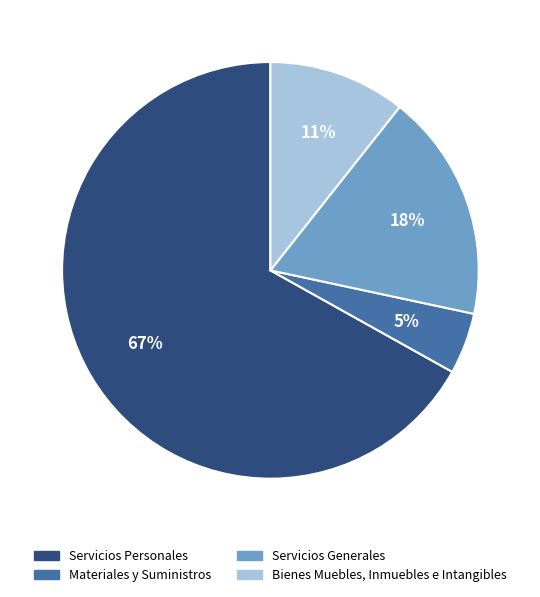

True or false: Servicios Personales accounts for 72% of the total.

False